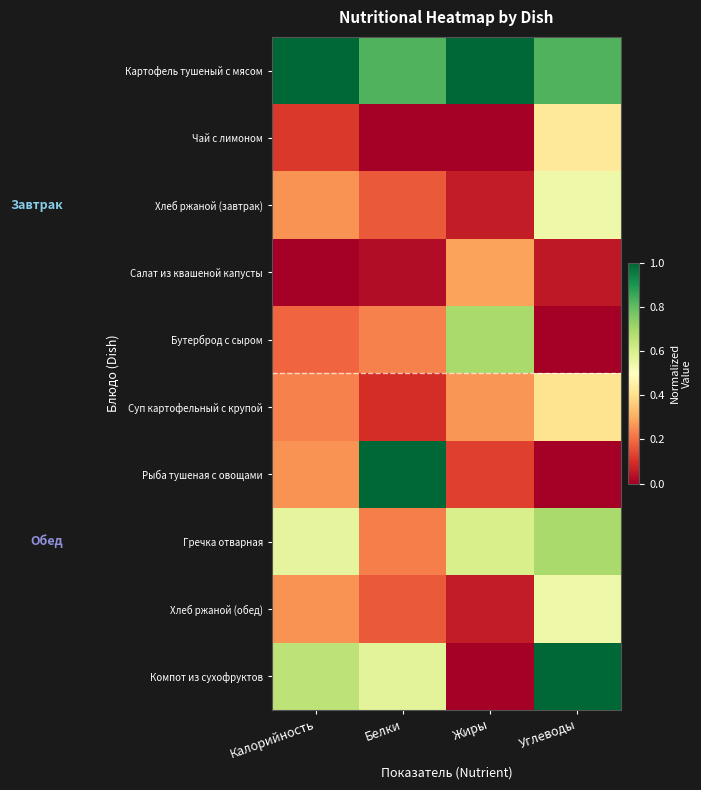

What is the spread (max minus min) of values at Углеводы?

1.0